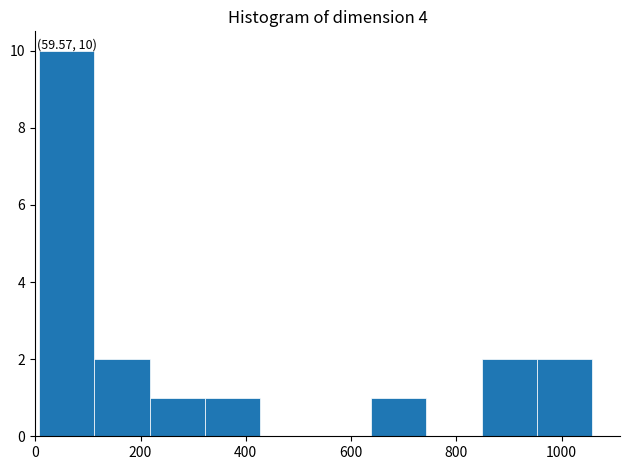

Over which range of the x-axis is the bar tallest?

0 to 120